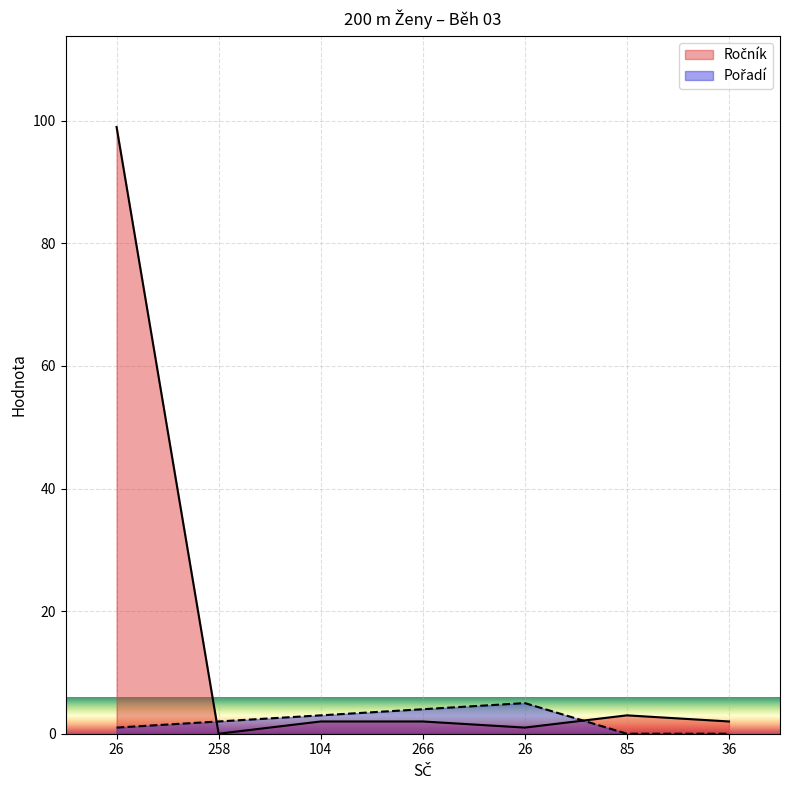

Which series ends up on top after the final intersection of Ročník and Pořadí?

Ročník